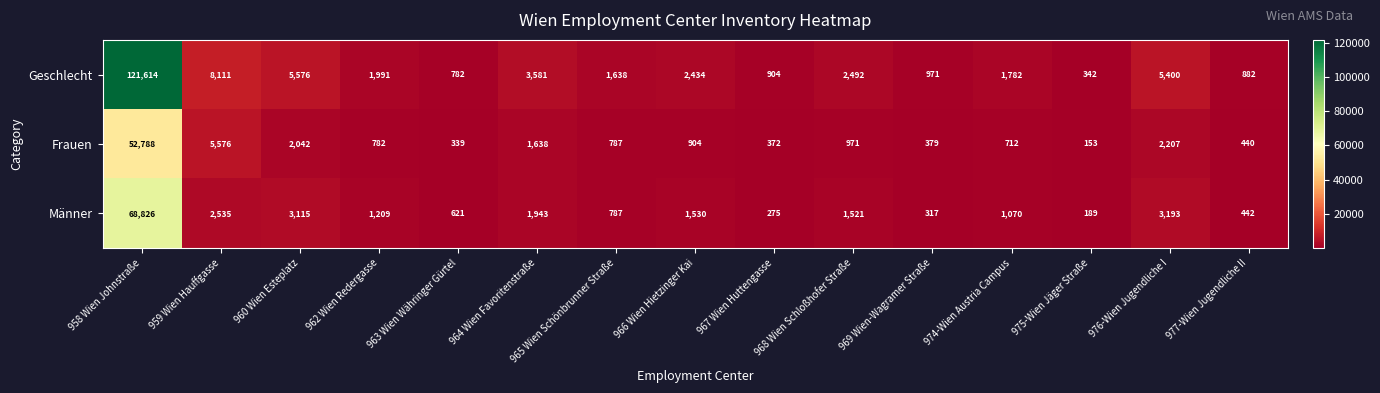

At which category is the sum across all series the highest?

958 Wien Johnstraße